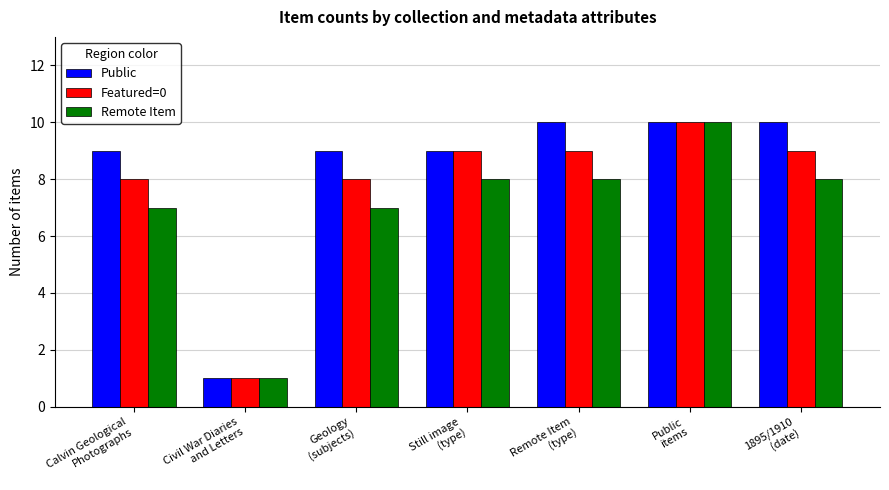

Reading left to right, extract all data points from this chart.

Public: Calvin Geological
Photographs=9	Civil War Diaries
and Letters=1	Geology
(subjects)=9	Still image
(type)=9	Remote Item
(type)=10	Public
items=10	1895/1910
(date)=10
Featured=0: Calvin Geological
Photographs=8	Civil War Diaries
and Letters=1	Geology
(subjects)=8	Still image
(type)=9	Remote Item
(type)=9	Public
items=10	1895/1910
(date)=9
Remote Item: Calvin Geological
Photographs=7	Civil War Diaries
and Letters=1	Geology
(subjects)=7	Still image
(type)=8	Remote Item
(type)=8	Public
items=10	1895/1910
(date)=8